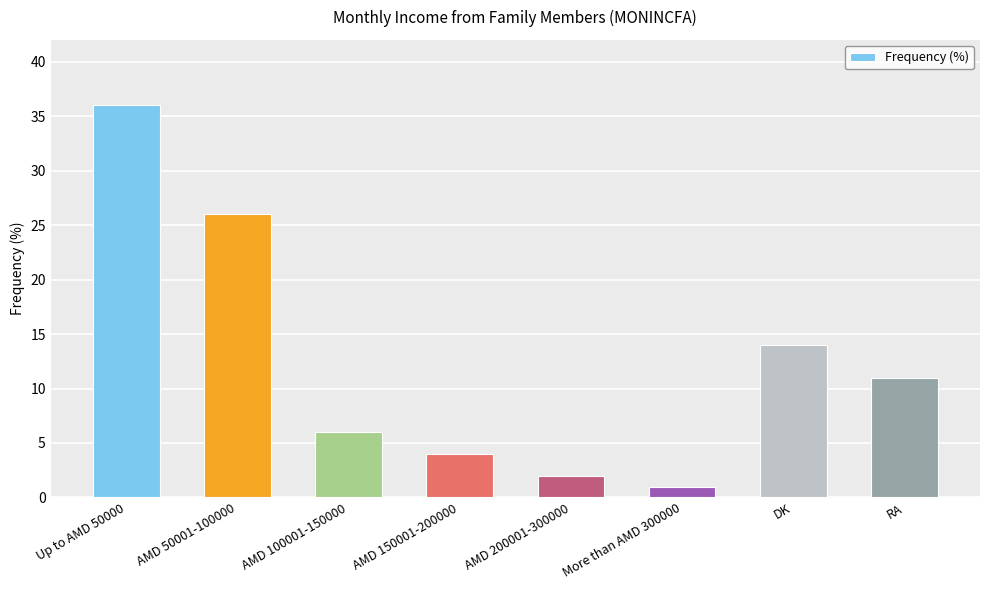

The chart shows a value of 36 at Up to AMD 50000. True or false?

True